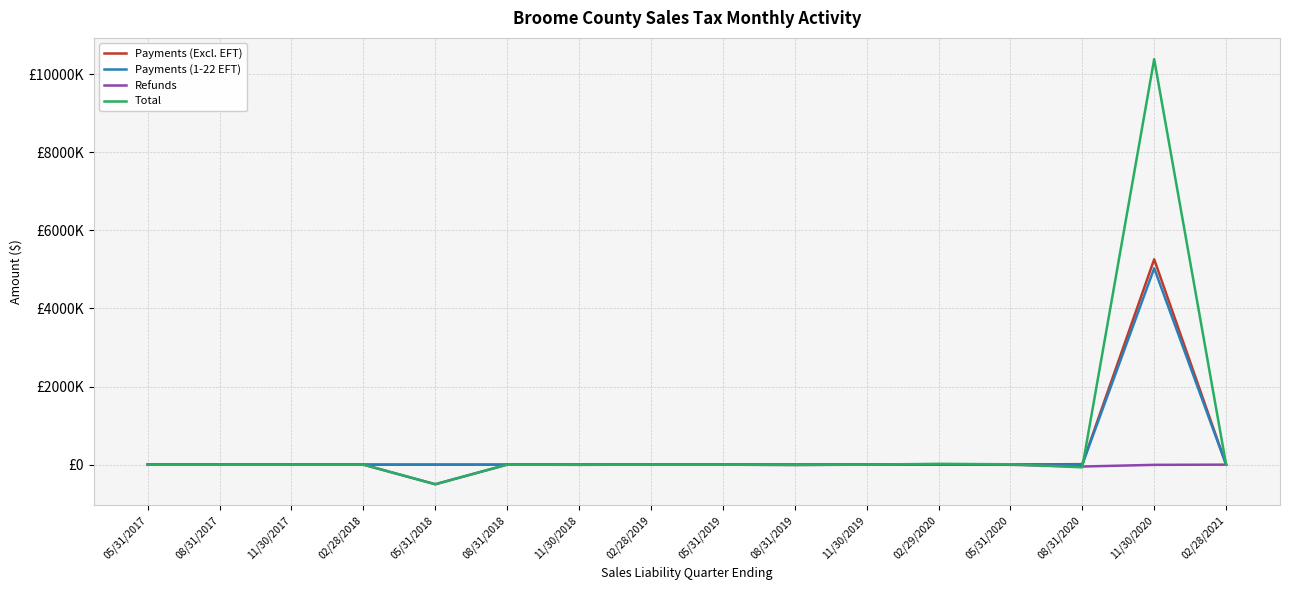

Does the chart display data point markers on the line(s)?

No